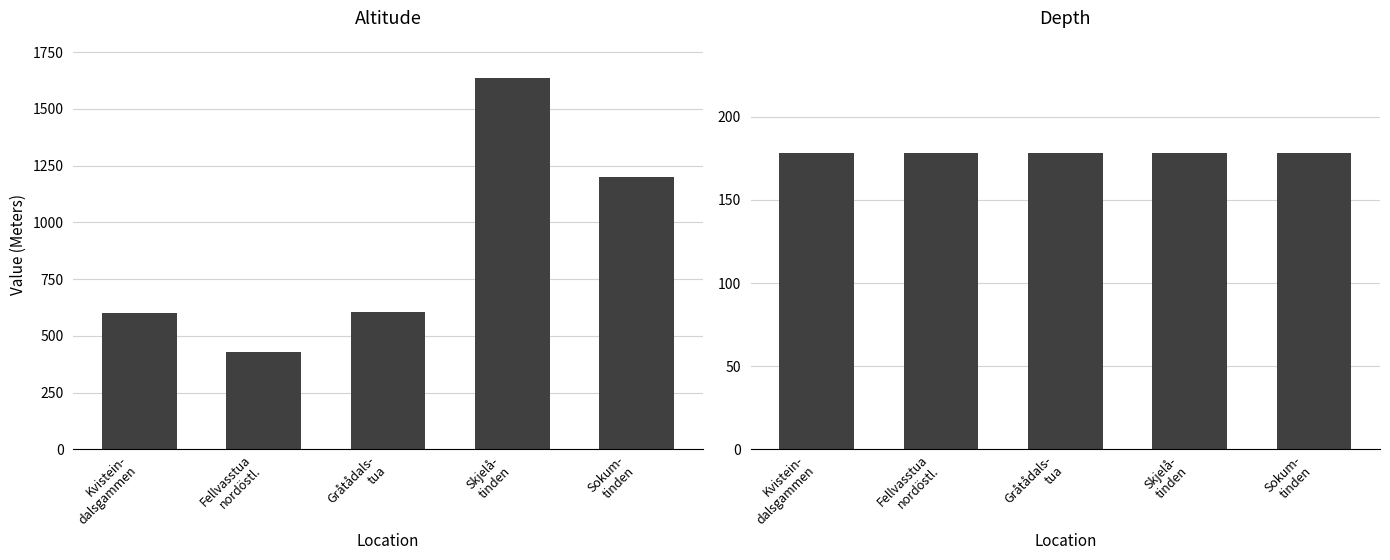

What is the difference between the Altitude (Meters) values at Gråtådals-
tua and Fellvasstua
nordöstl.?

175